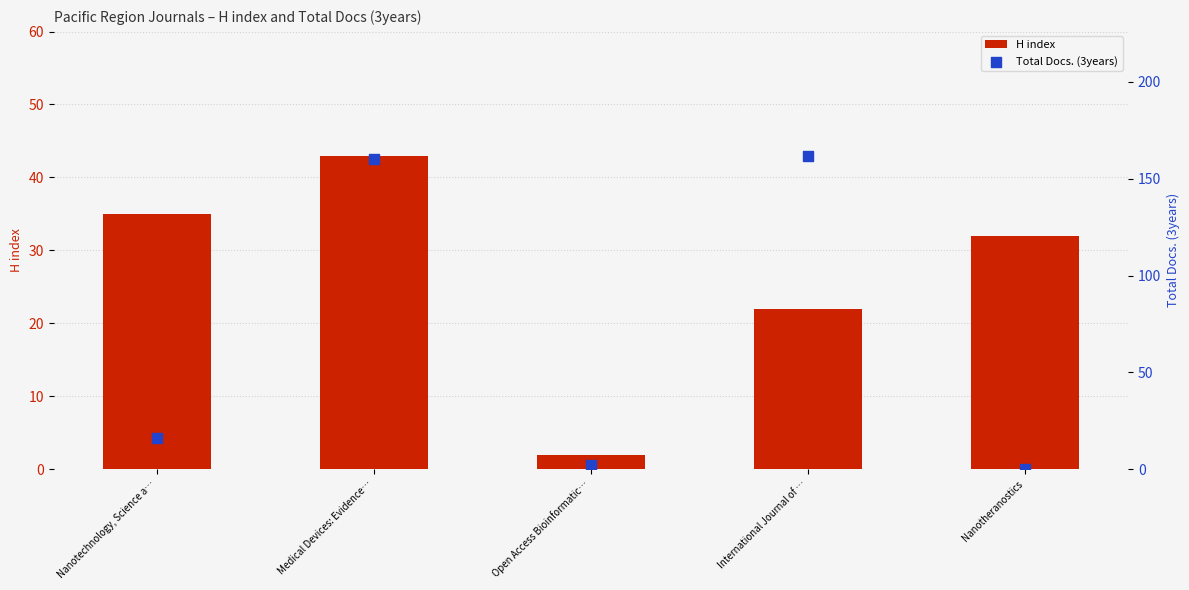

At which category is the sum across all series the highest?

Medical Devices: Evidence…